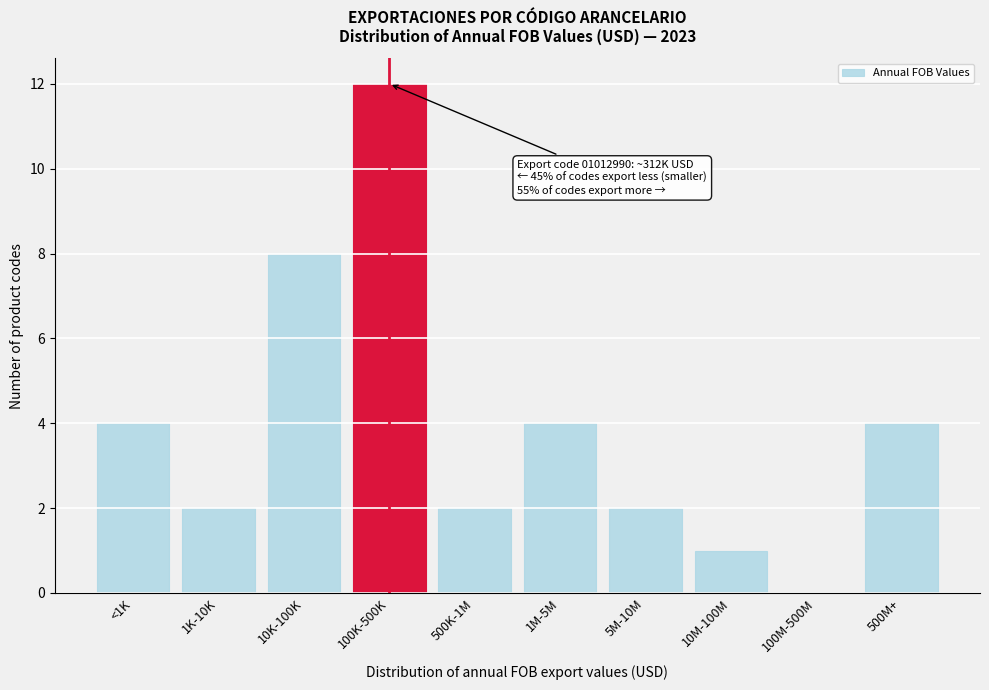

Reading left to right, list all the values displayed in this chart.

<1K=4	1K-10K=2	10K-100K=8	100K-500K=12	500K-1M=2	1M-5M=4	5M-10M=2	10M-100M=1	100M-500M=0	500M+=4